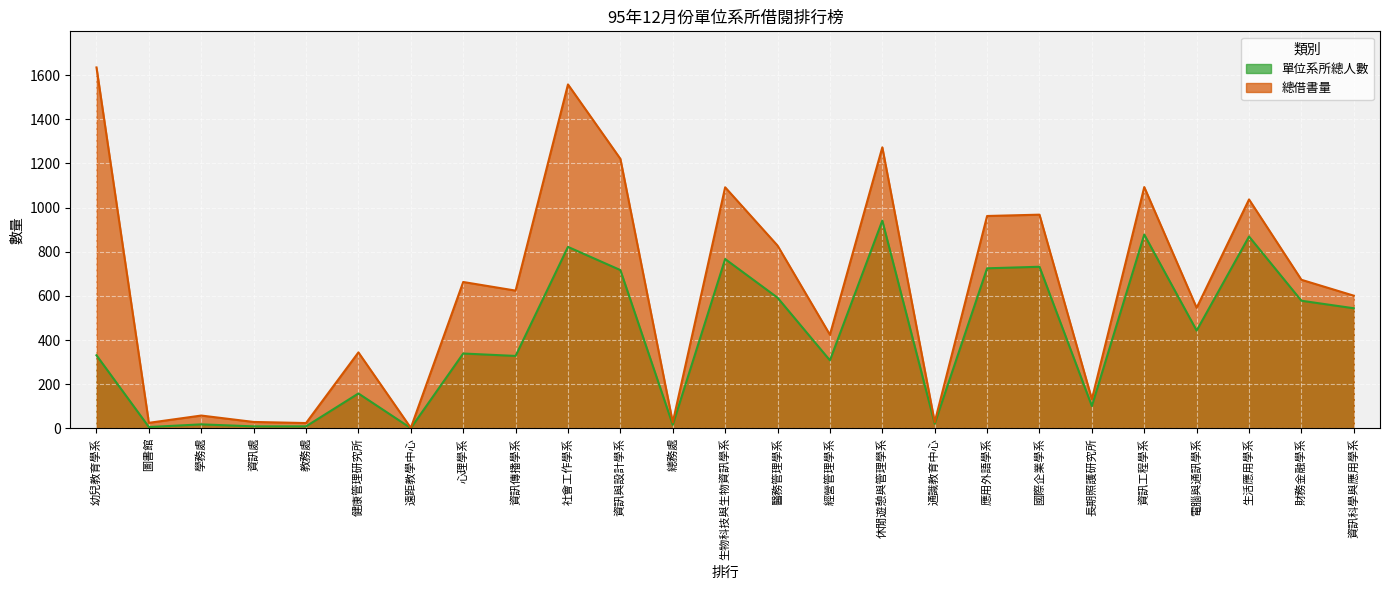

Does the chart display data point markers on the line(s)?

No